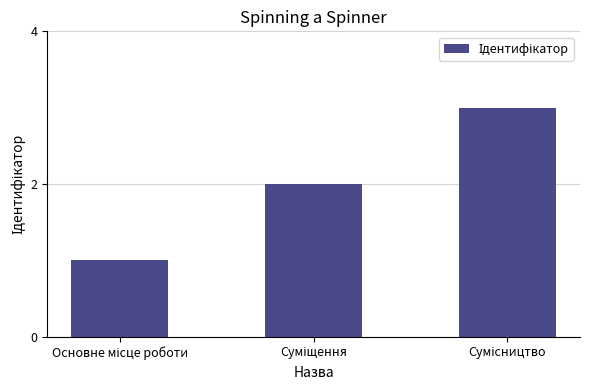

What is the sum of all values?

6